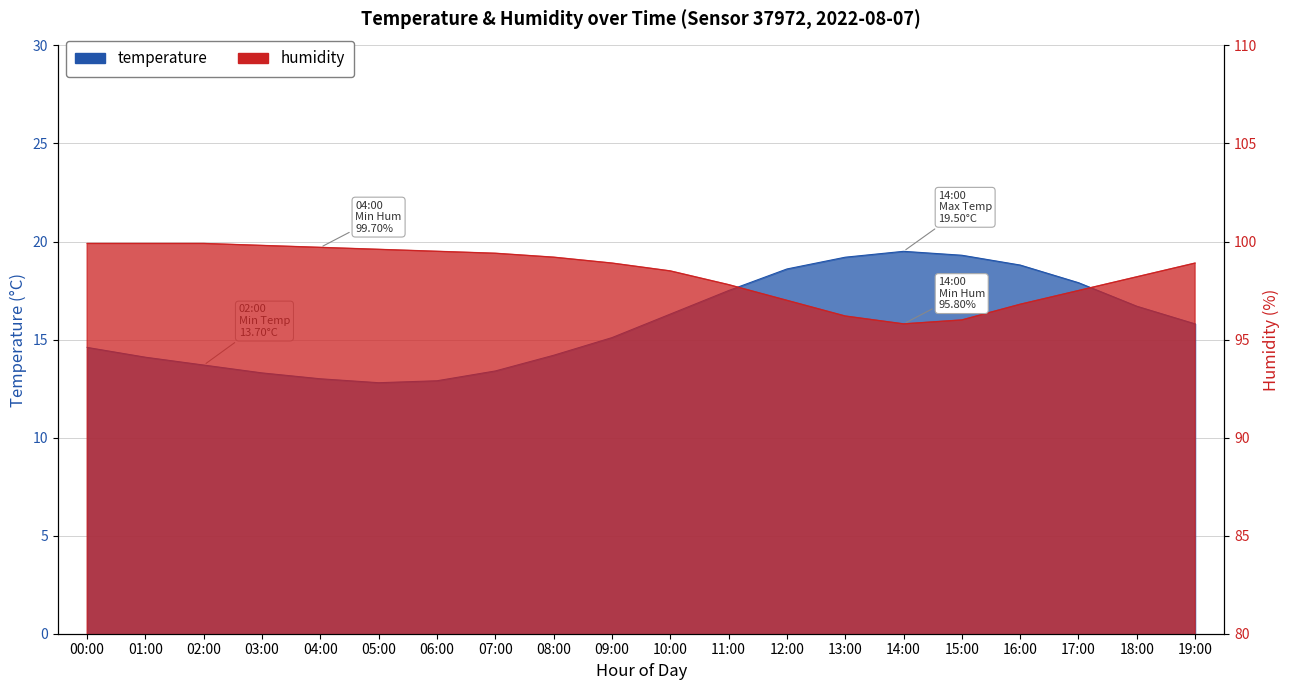

What is the smallest value displayed?

12.8